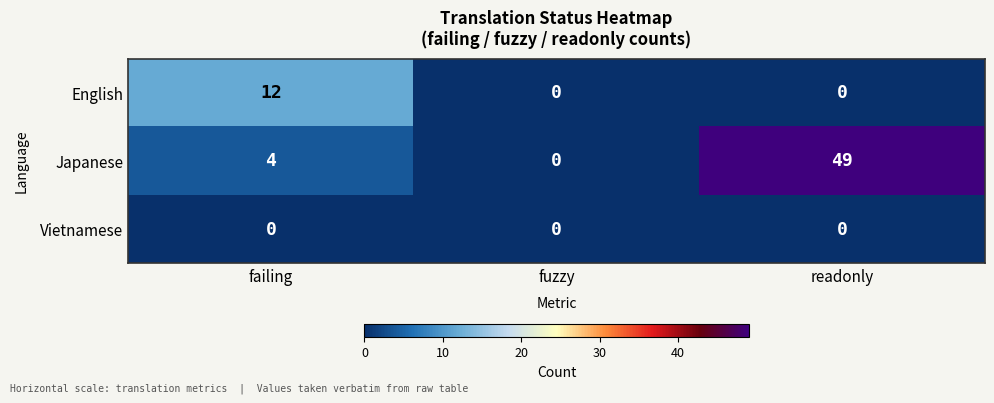

At which category is the sum across all series the highest?

readonly